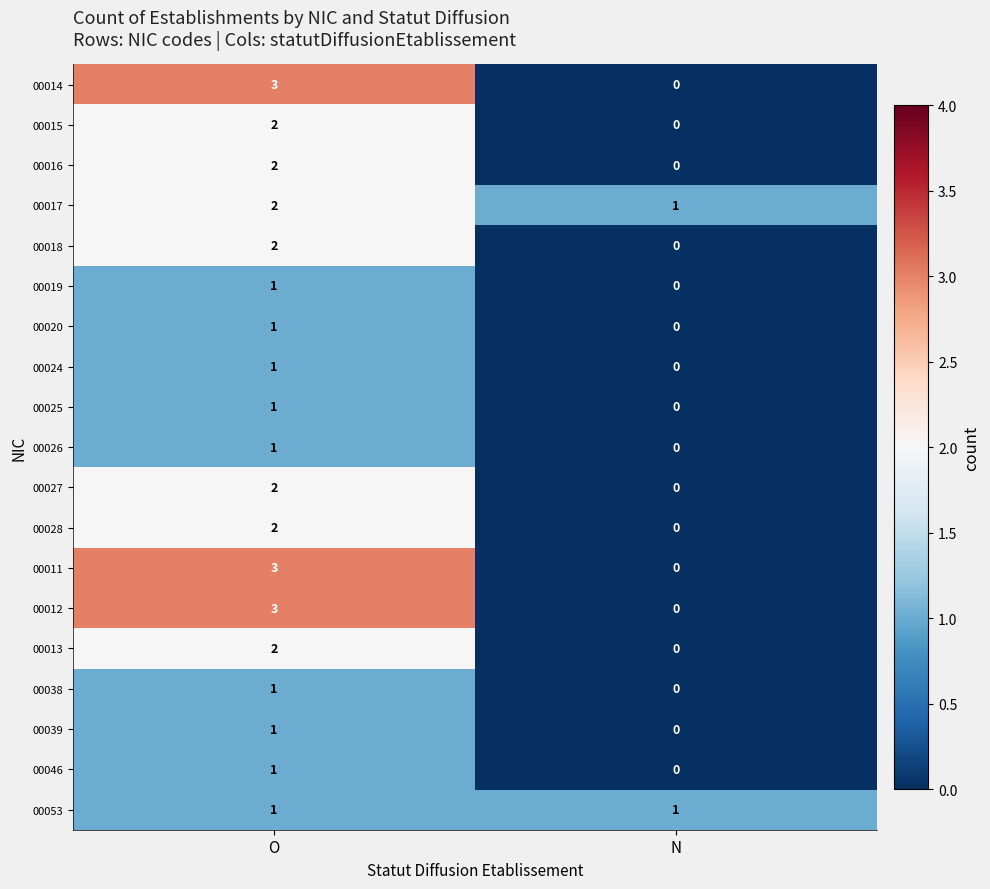

Which category has the highest value across all series?

O